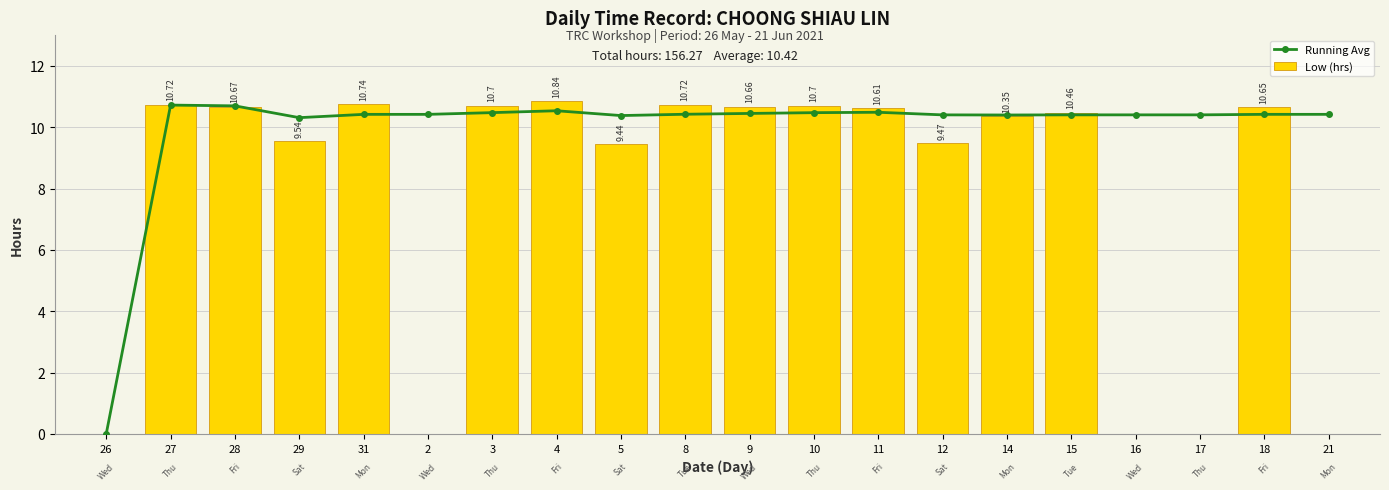

Which series has the largest total across all categories?

Running Avg